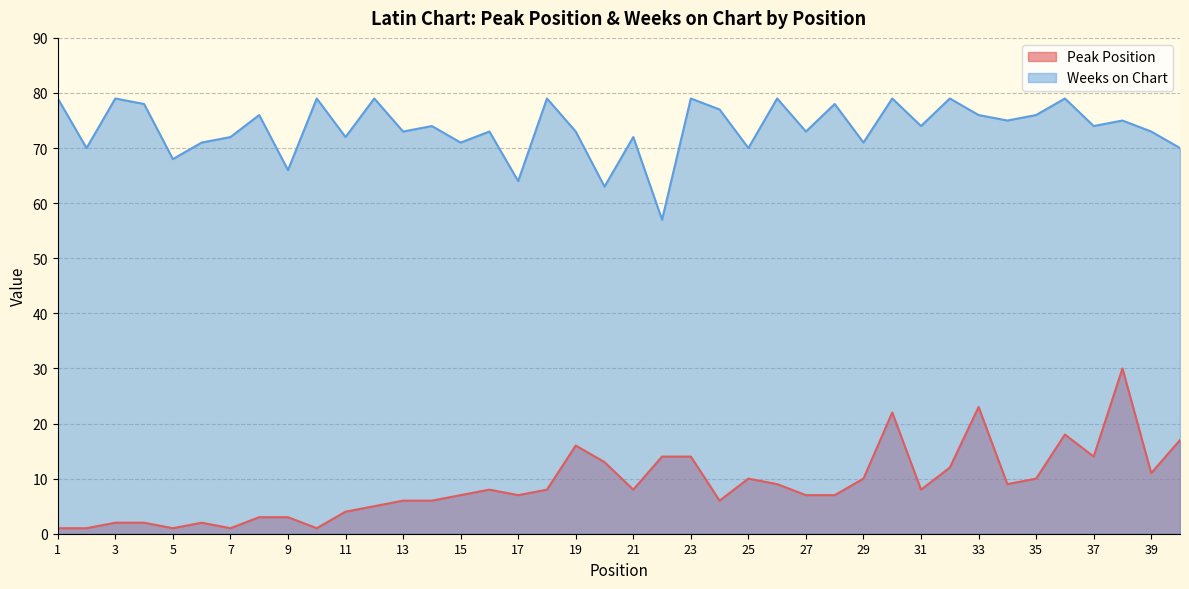

At which category is the sum across all series the highest?

38